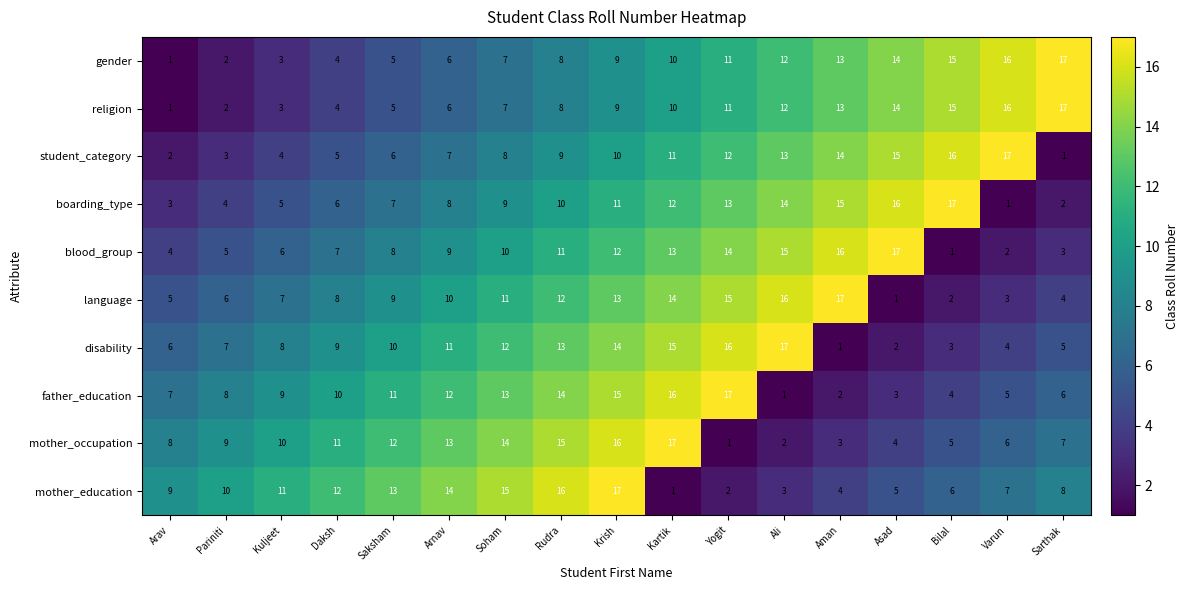

Is it true that student_category equals 26 at Varun?

False